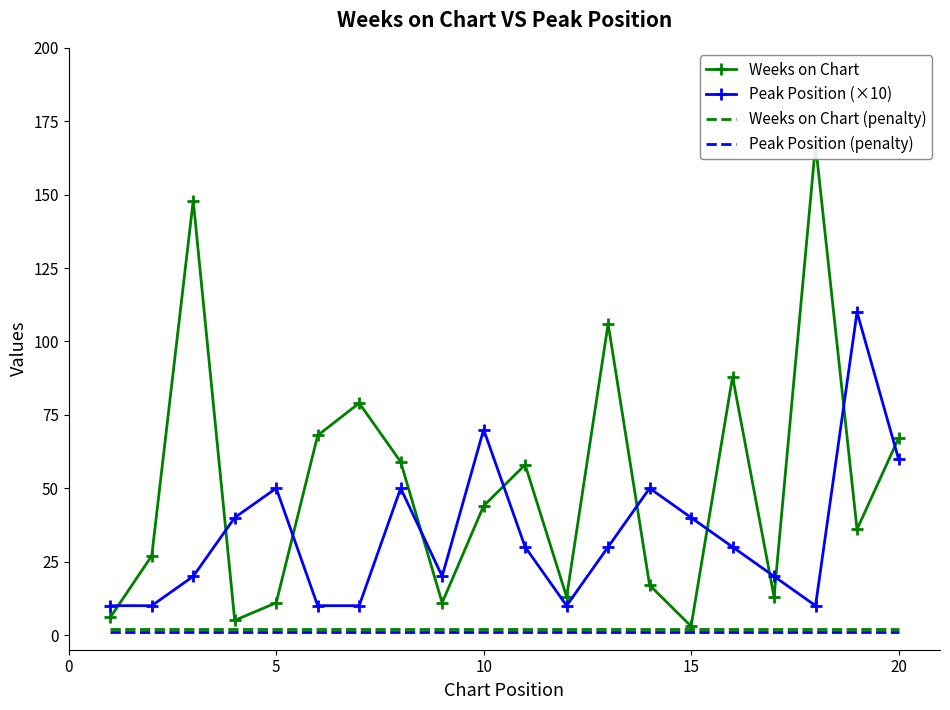

Which series has the largest total across all categories?

Weeks on Chart